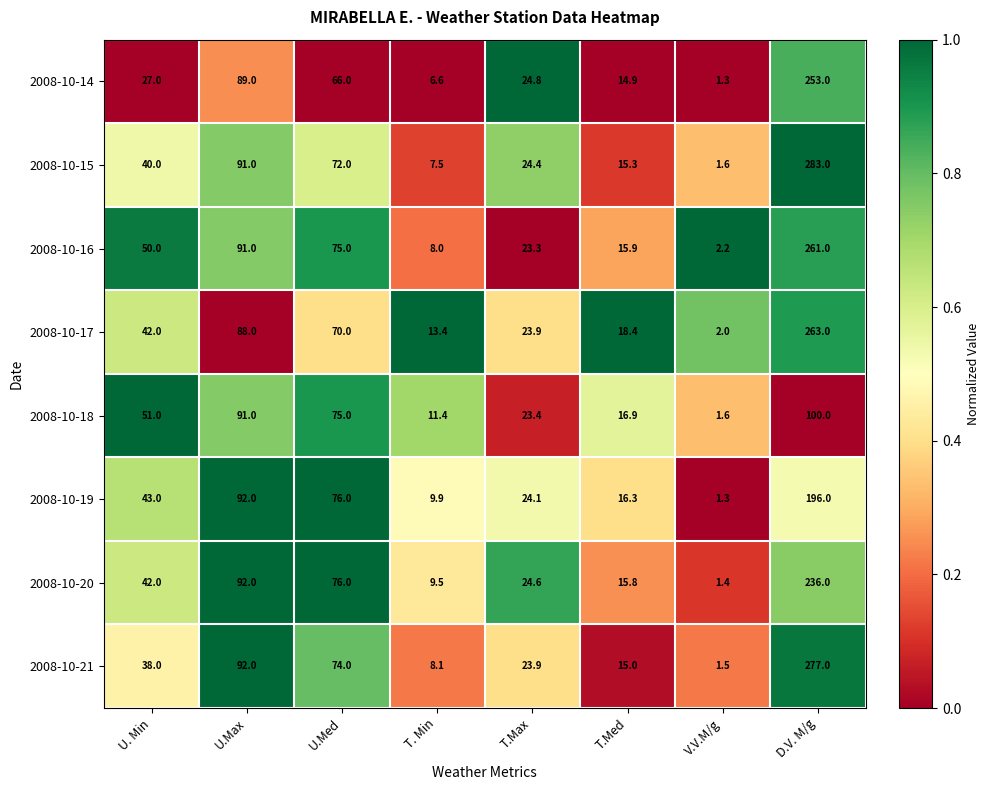

What is the sum of the 2008-10-14 values at T. Min and U.Med?

72.6